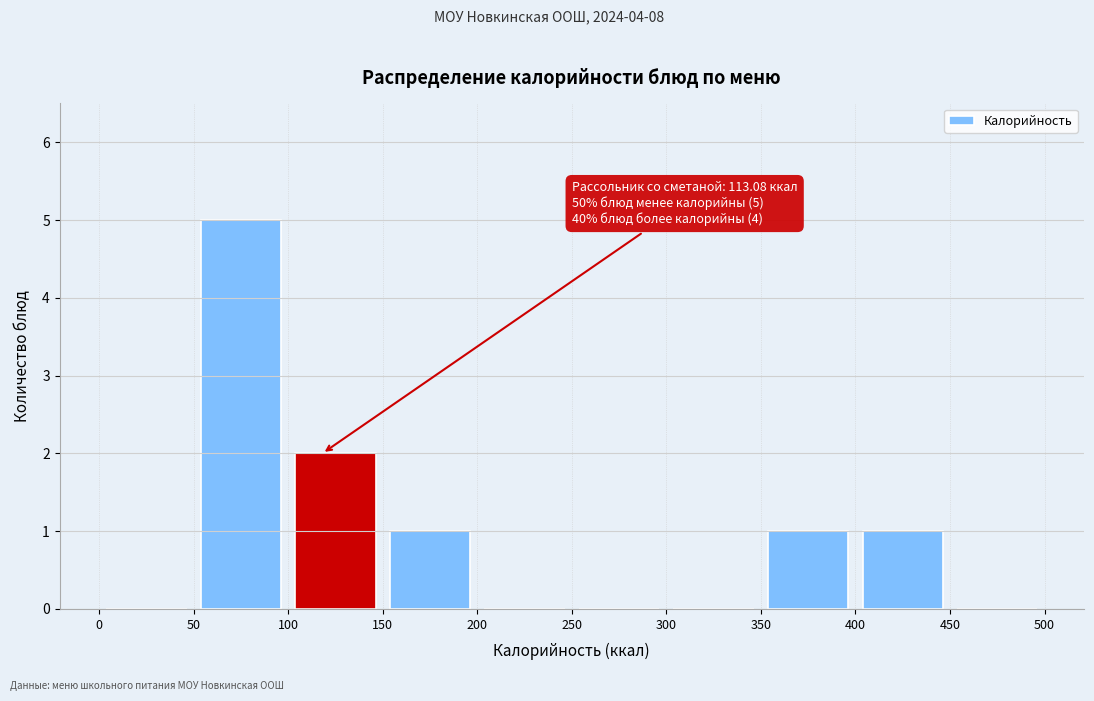

Which range on the x-axis has the tallest bar?

50 to 100